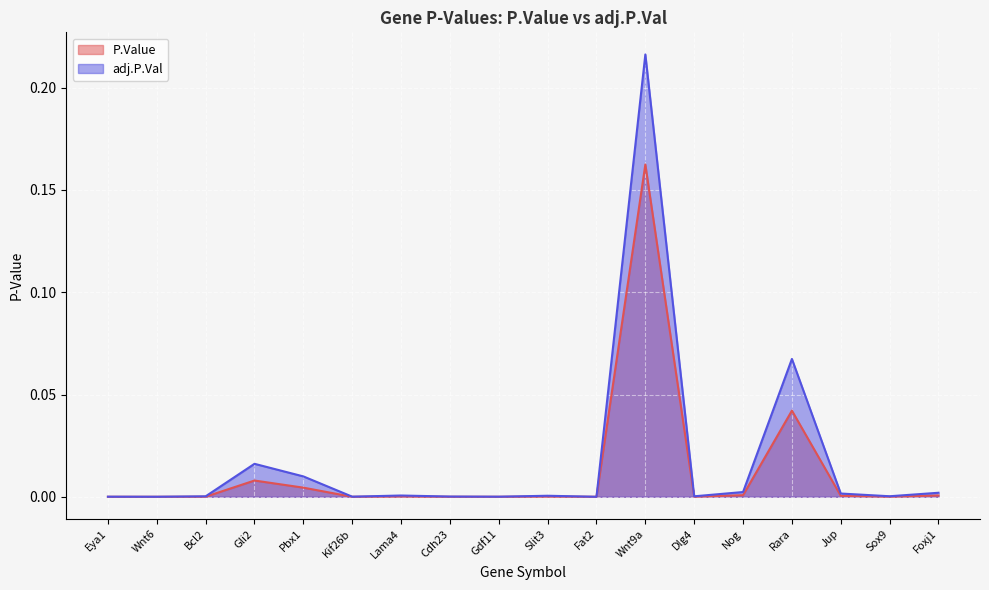

True or false: P.Value and adj.P.Val intersect in this chart.

False